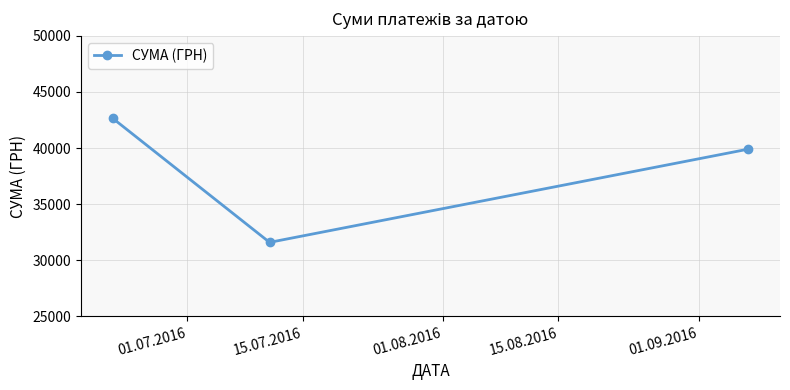

What is the sum of all values?

114127